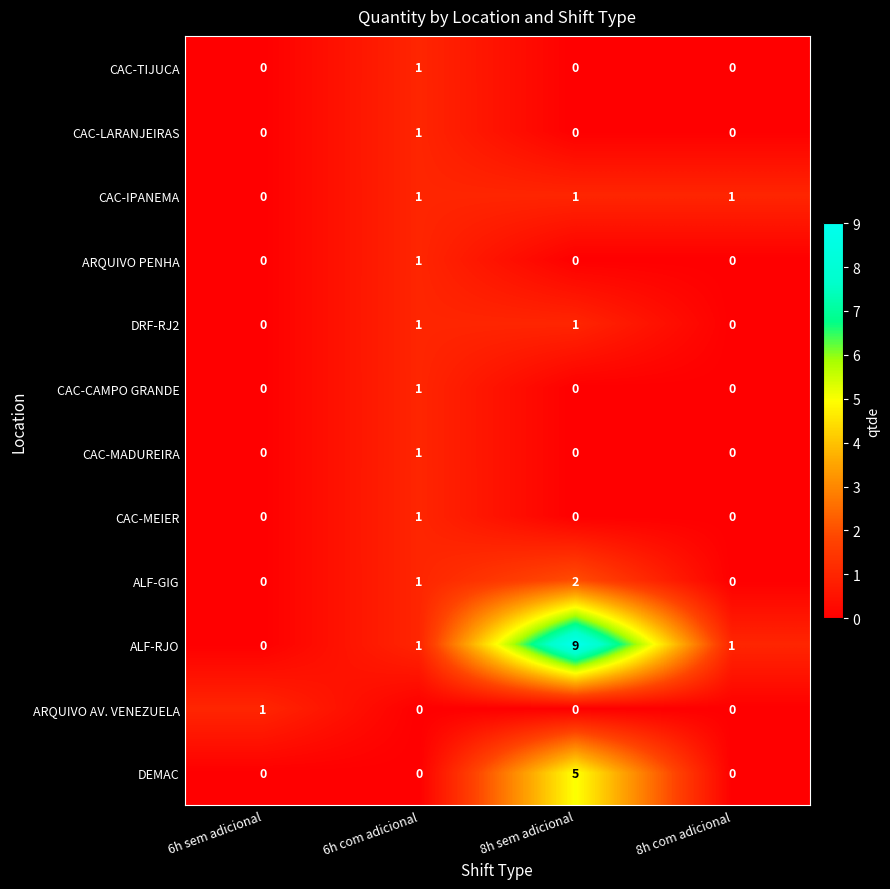

Is it true that ALF-GIG equals 3 at 8h sem adicional?

False